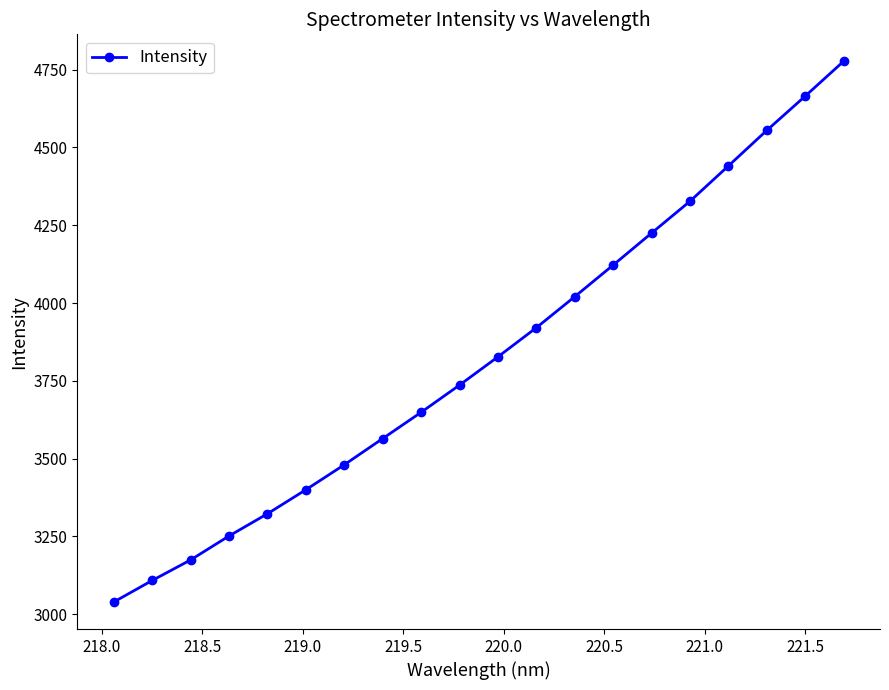

What is the value of the 18th point from the left?

4554.7